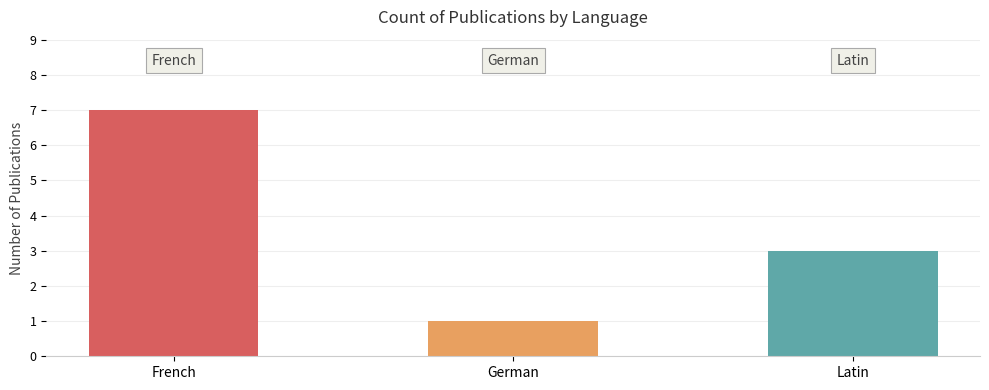

What is the ratio of the value at Latin to the value at French?

0.4